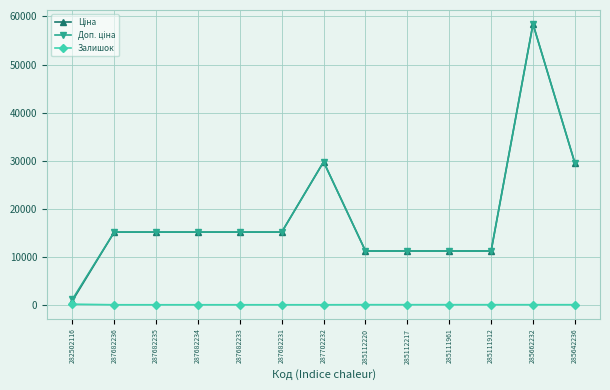

What is the total value across all series at 285112220?

22393.3